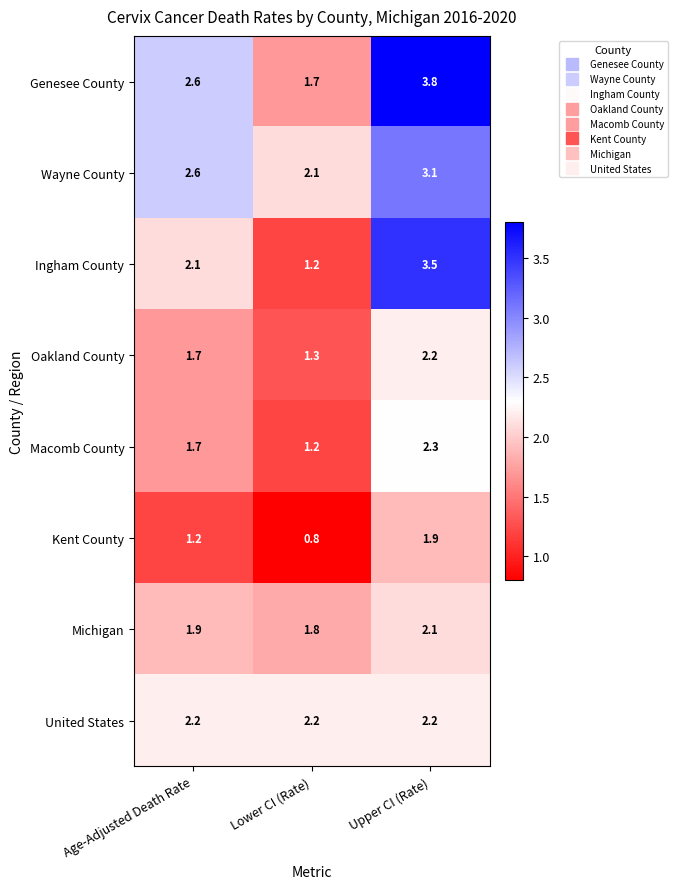

Count the number of categories in the chart.

3